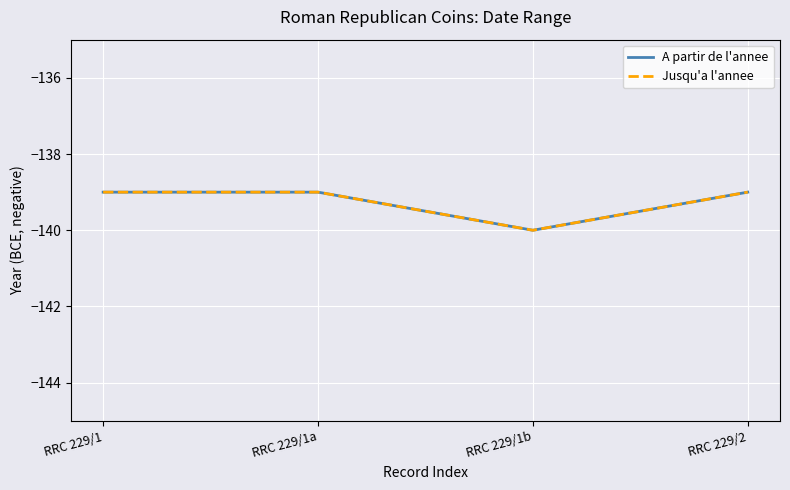

Read the Jusqu'a l'annee value at RRC 229/1.

-139